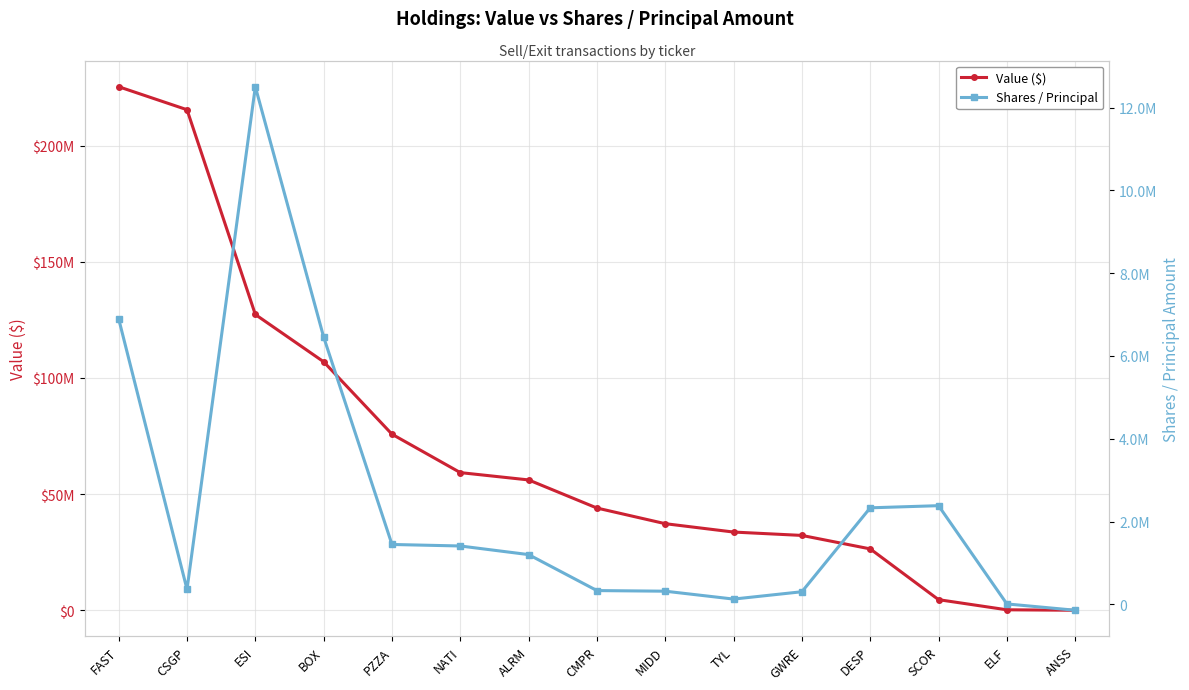

At how many categories does at least one series exceed 126548041?

3